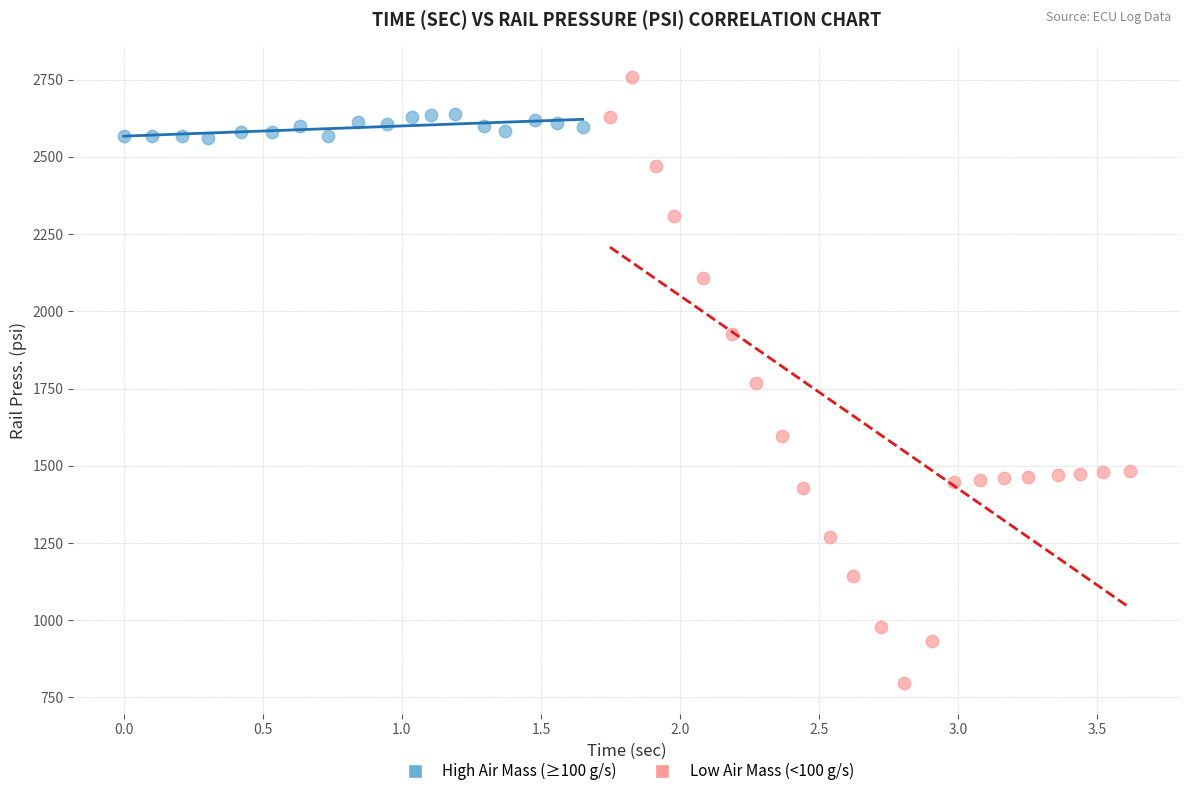

Which series has the largest Y range (max minus min)?

Low Air Mass (<100 g/s)